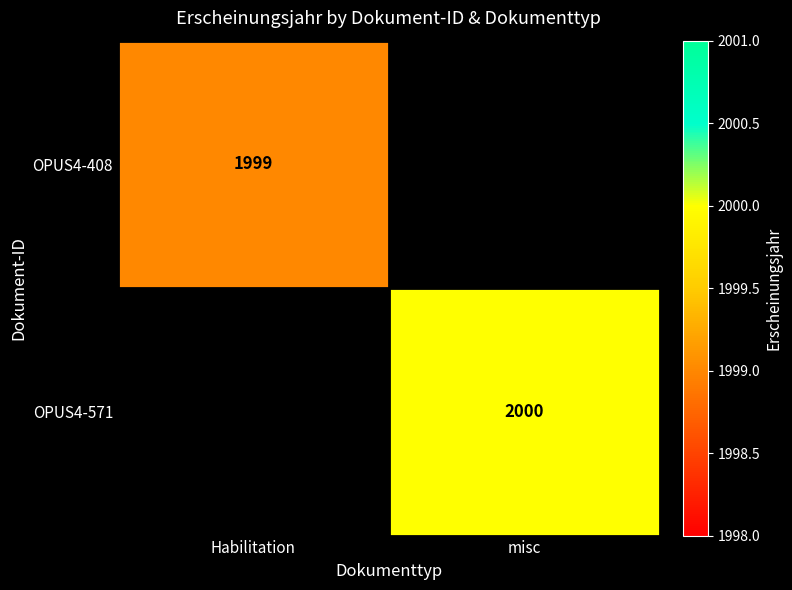

Is it true that OPUS4-571 equals 3206.0 at misc?

False